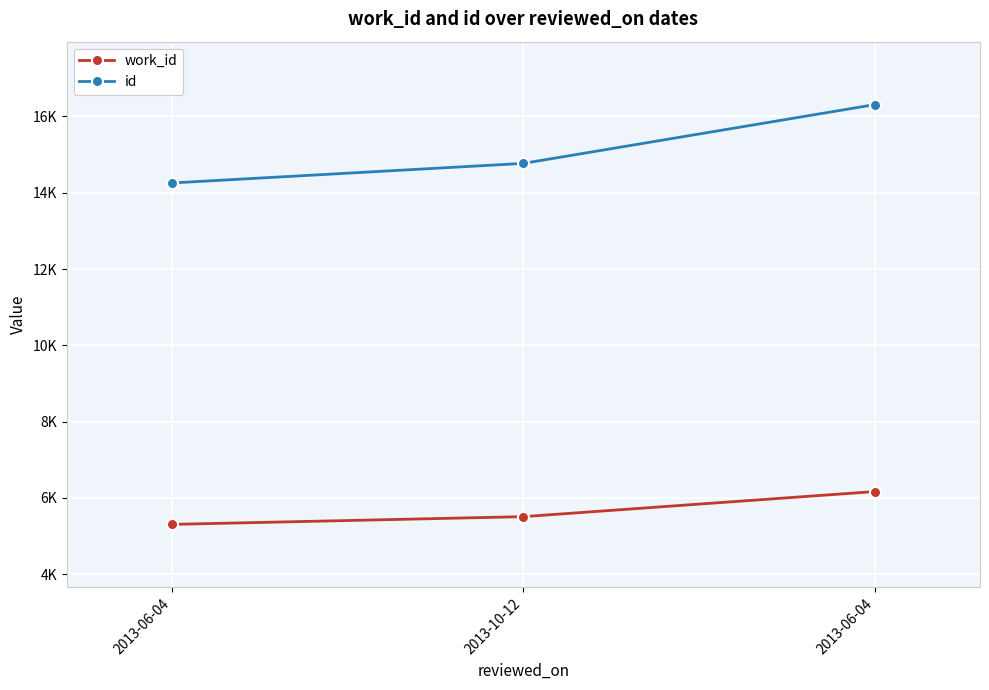

What is the total value across all series at 2013-06-04?

19559